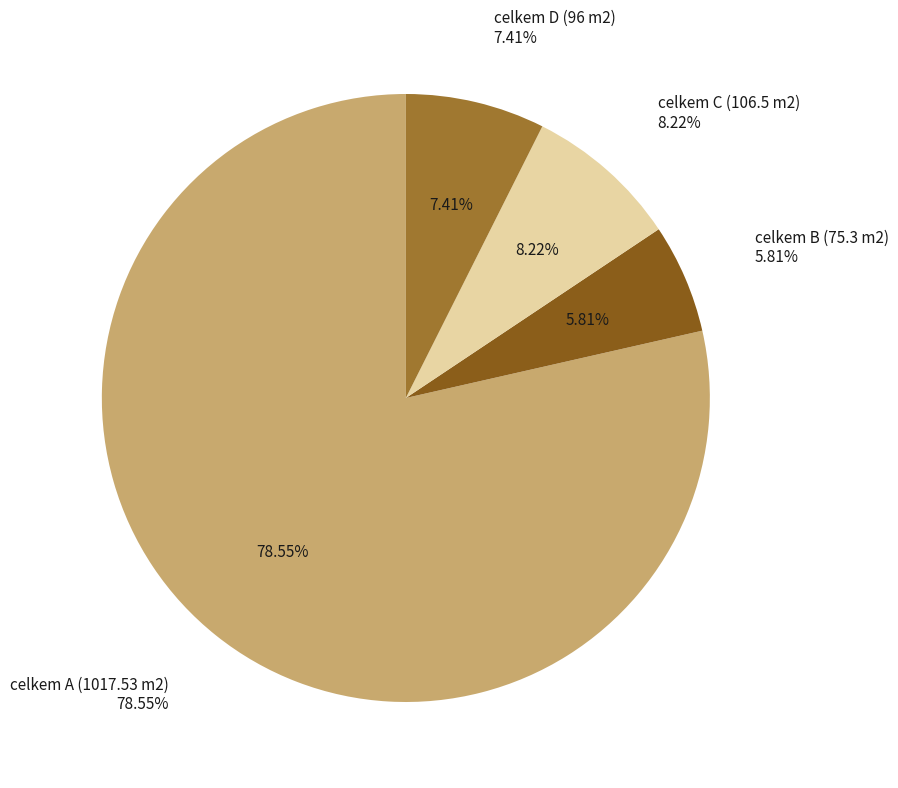

To the nearest percent, what portion does celkem D (96 m2) represent?

7%